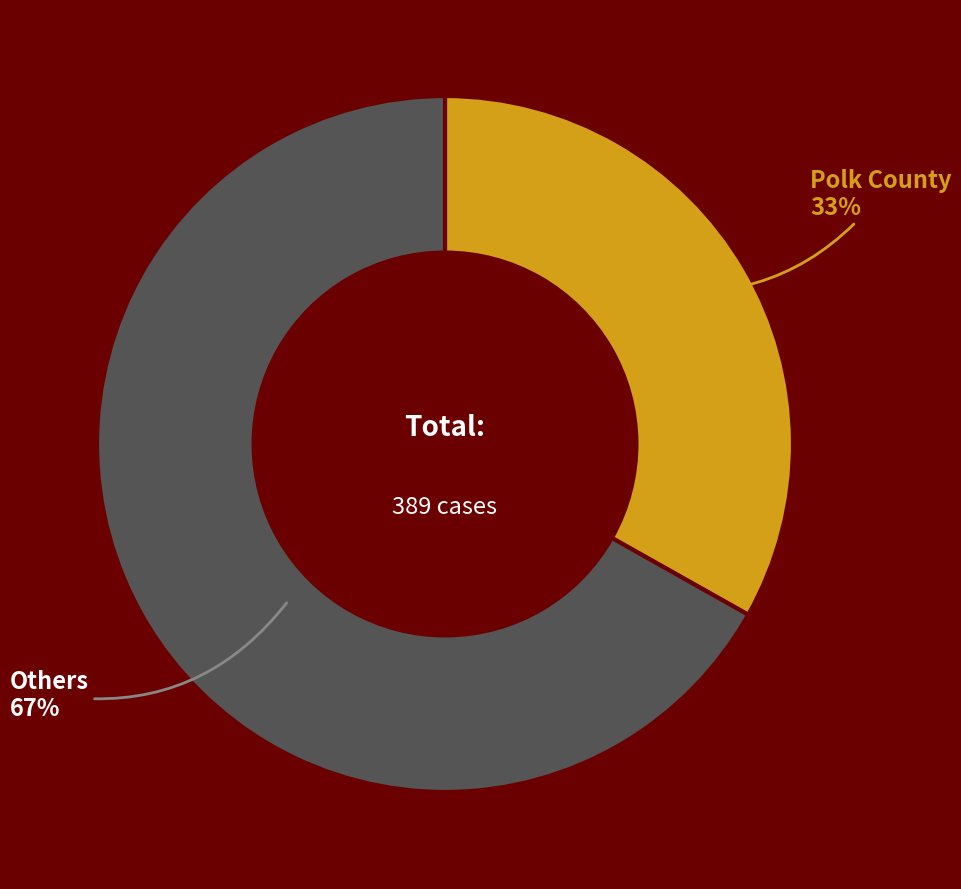

How many slices are in this pie chart?

2